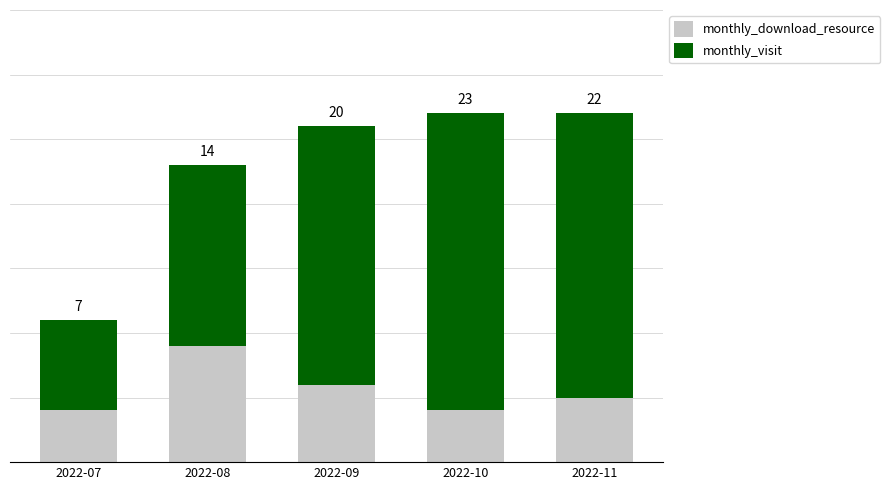

At which label does monthly_download_resource reach its peak?

2022-08